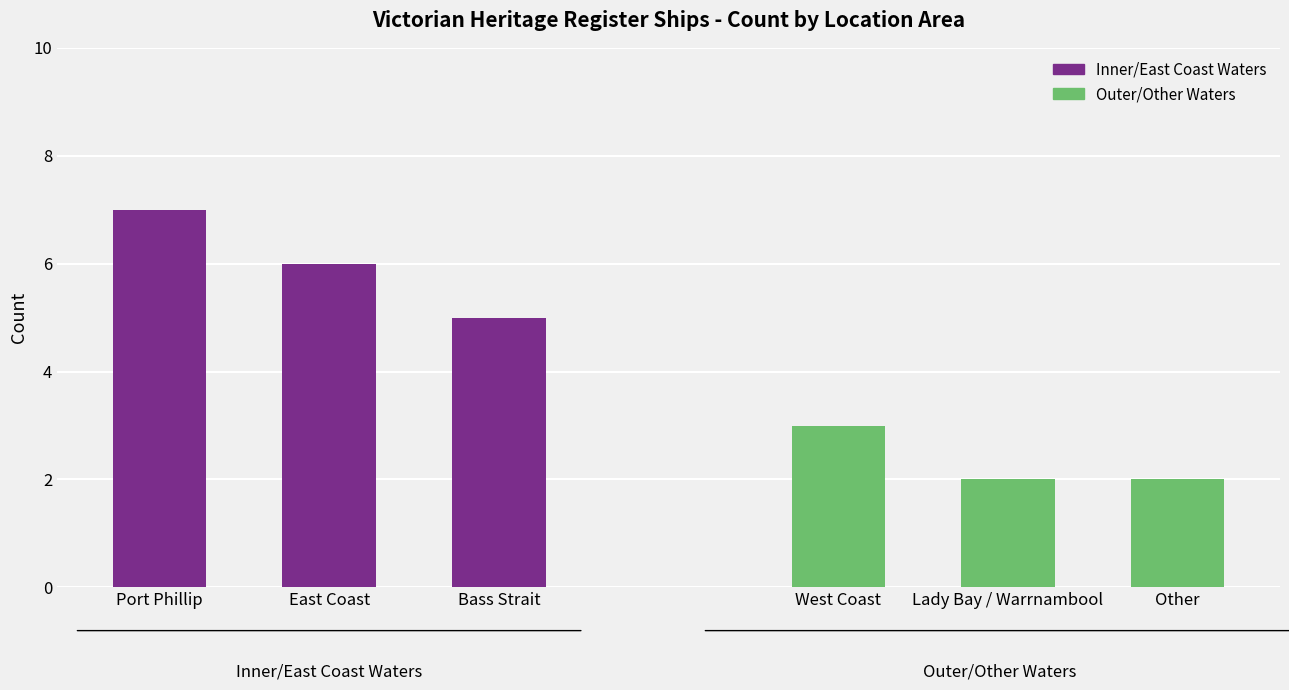

What is the label of the 1st bar from the left?

Port Phillip